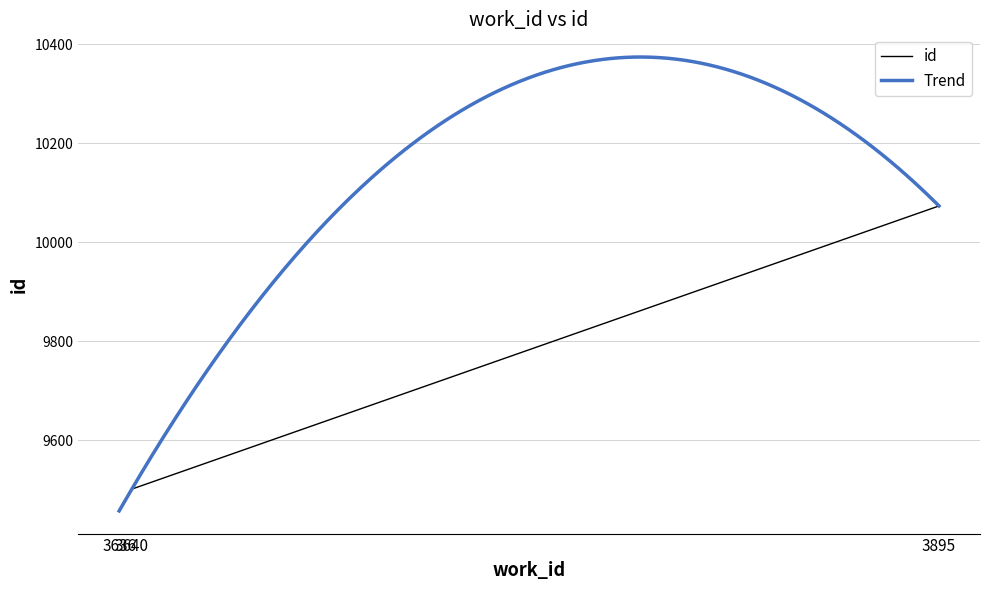

Which has a higher value, 3636 or 3895?

3895